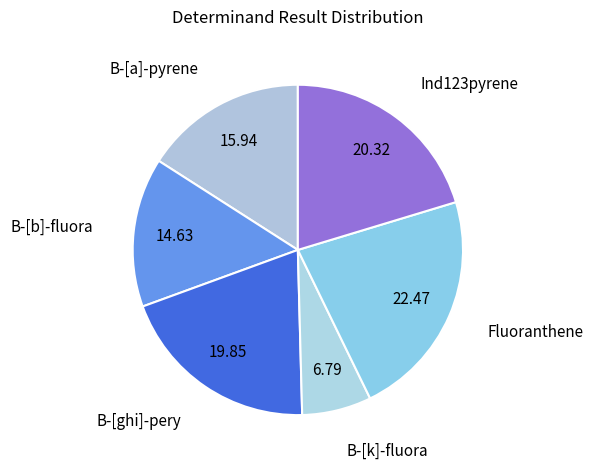

Is B-[ghi]-pery the majority of the pie?

No